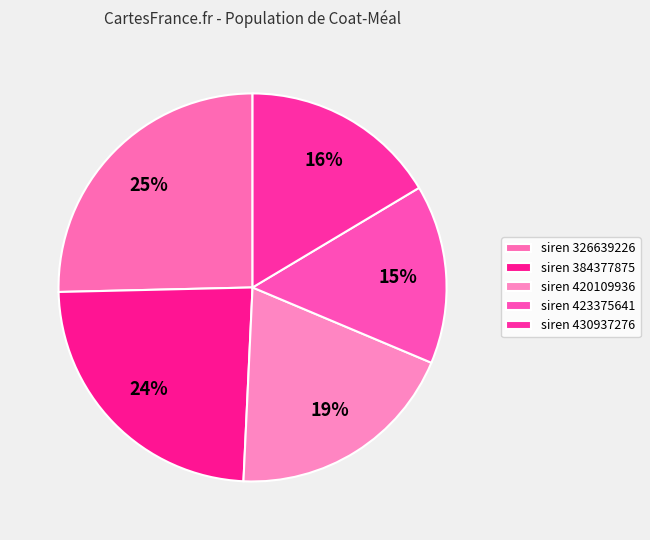

Rank the categories by value from highest to lowest.

326639226, 384377875, 420109936, 430937276, 423375641